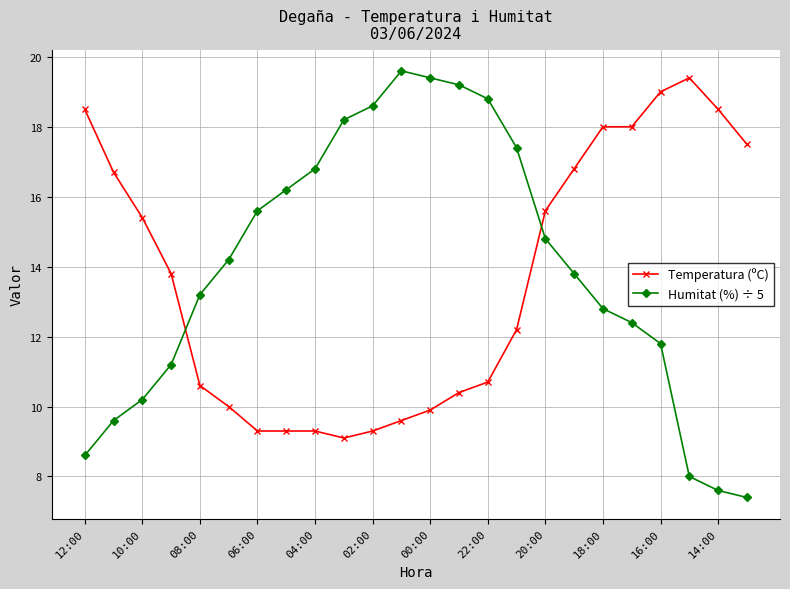

At how many categories does at least one series exceed 17?

14